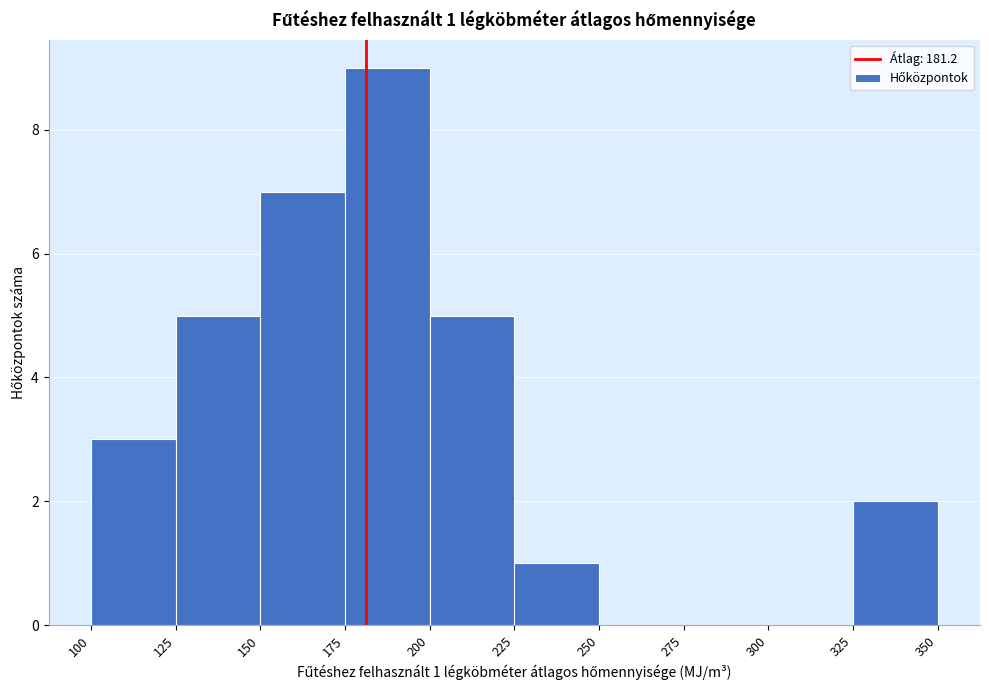

Over which range of the x-axis is the bar tallest?

175 to 200